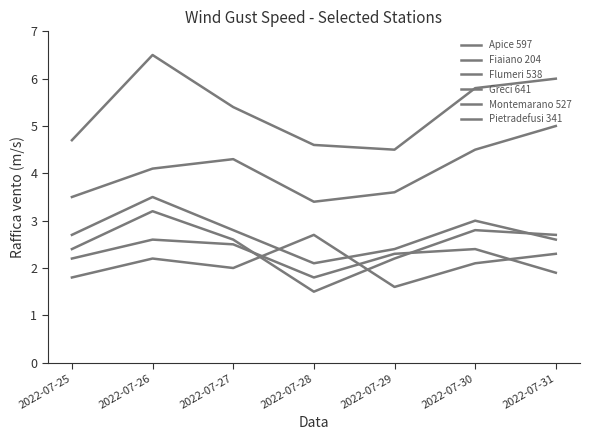

Does the chart display data point markers on the line(s)?

No